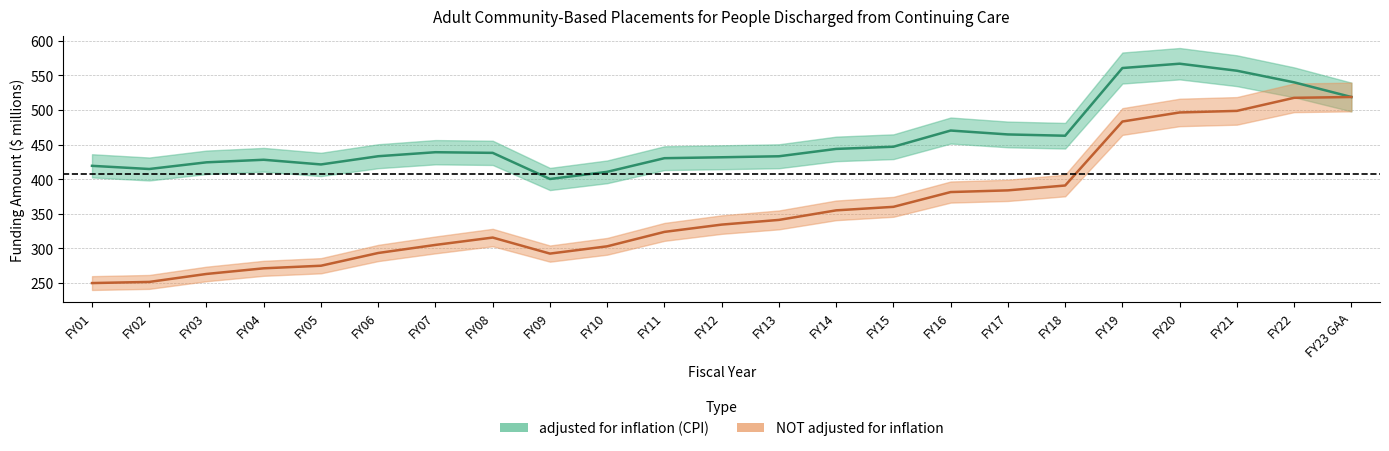

What is the label of the 17th point from the right?

FY07